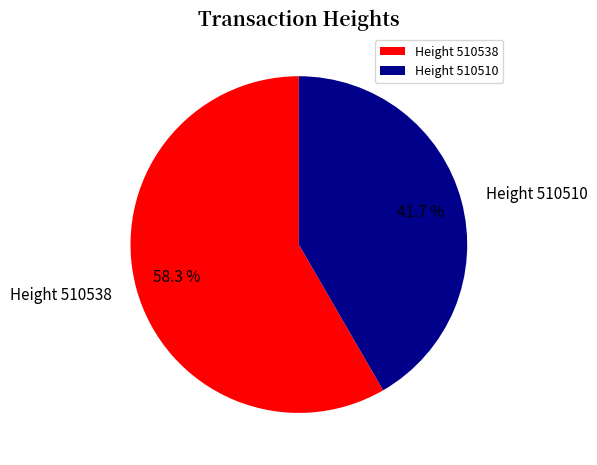

Between Height 510538 and Height 510510, which is larger?

Height 510538